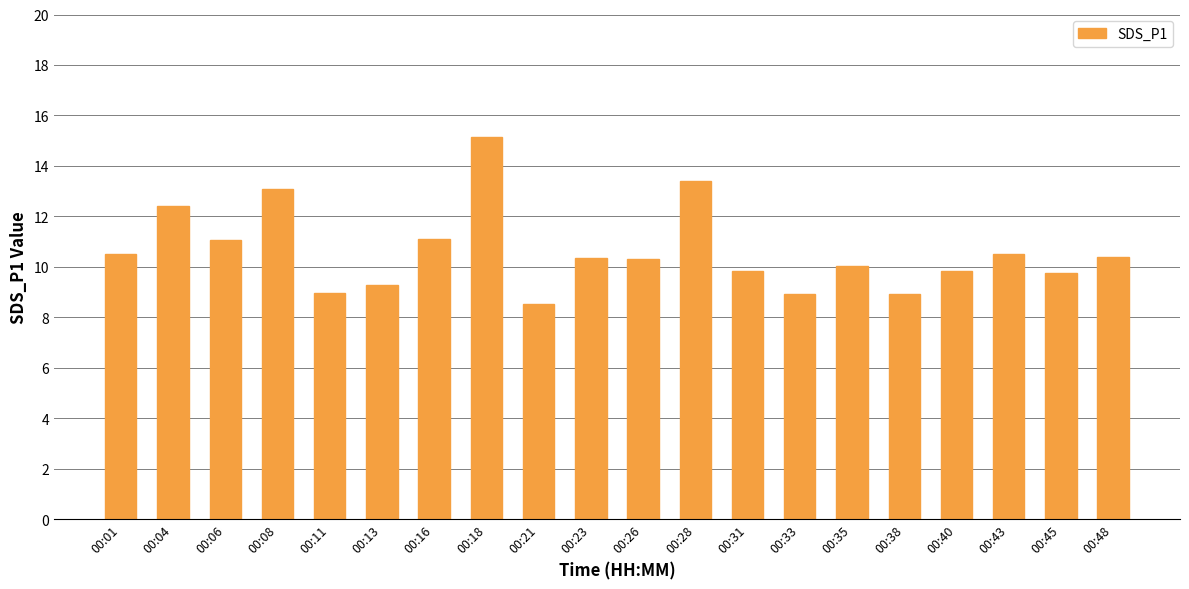

Which label corresponds to the smallest value in the chart?

00:21